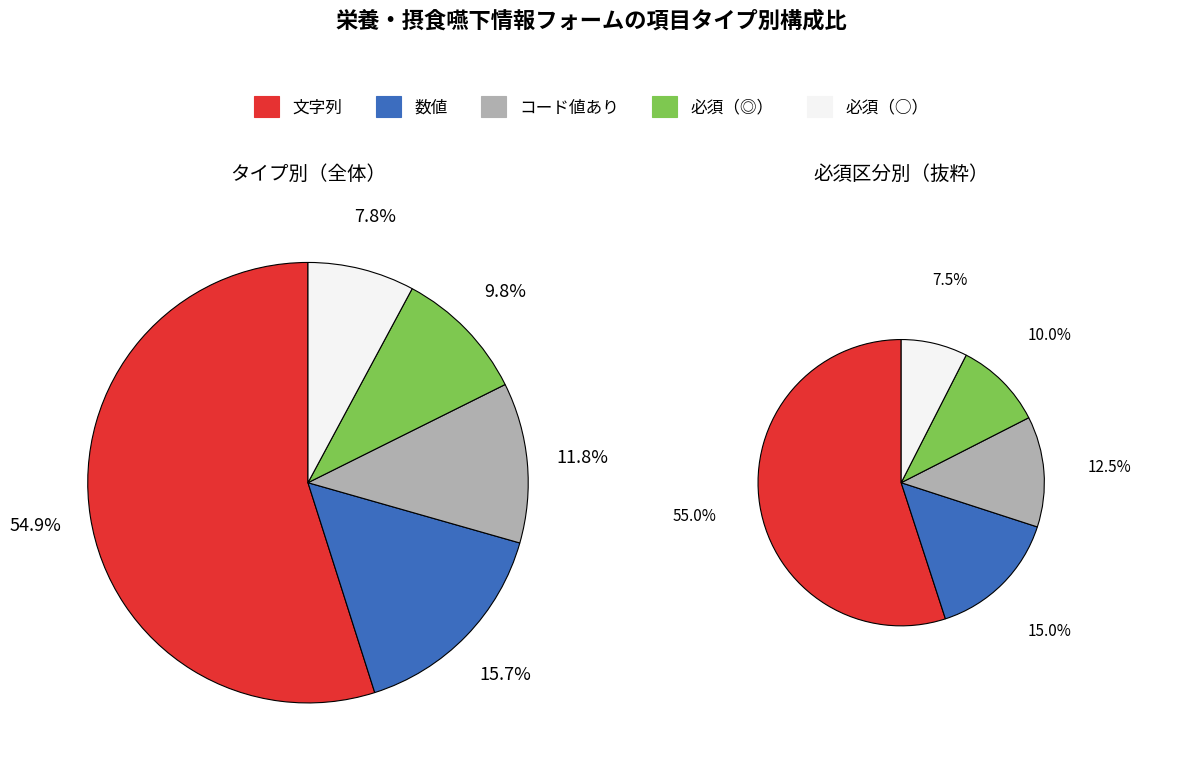

Is the sum of その他 and 文字列 greater than half?

Yes